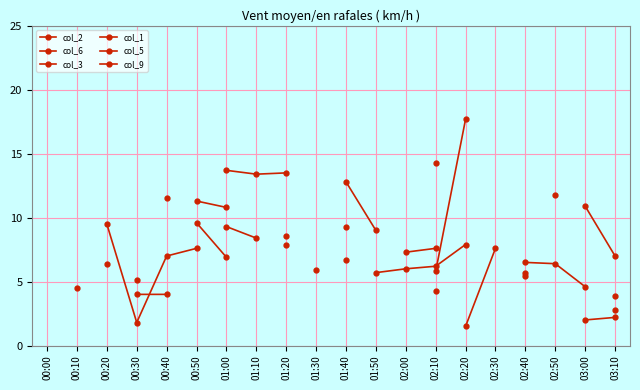

How many lines are shown in the chart?

6